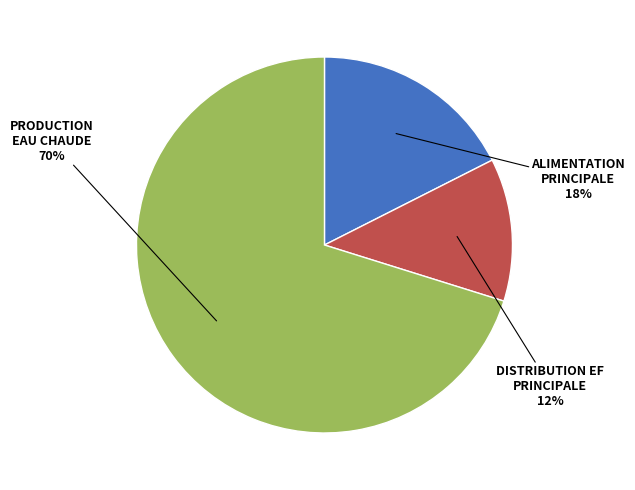

To the nearest percent, what is the average slice percentage?

33%